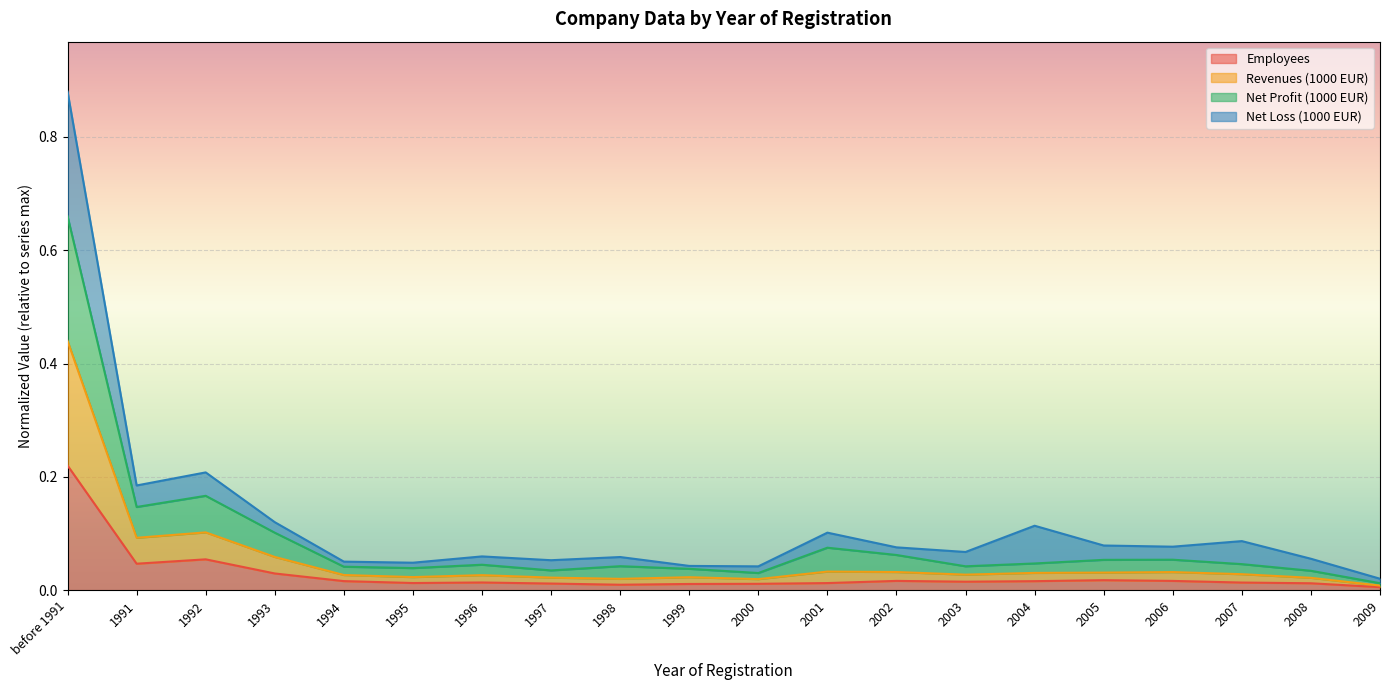

Between 2008 and 1998, which is larger?

2008